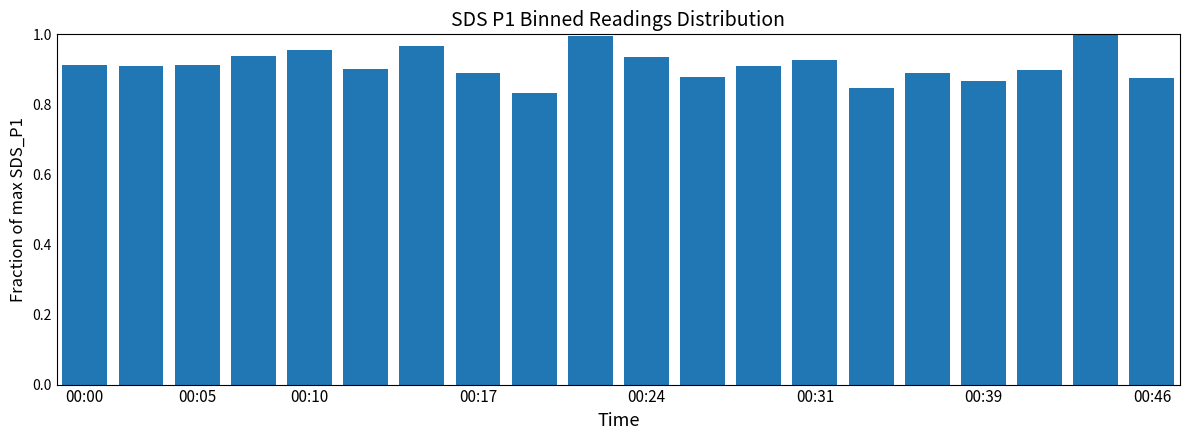

What is the sum of all values?

18.2